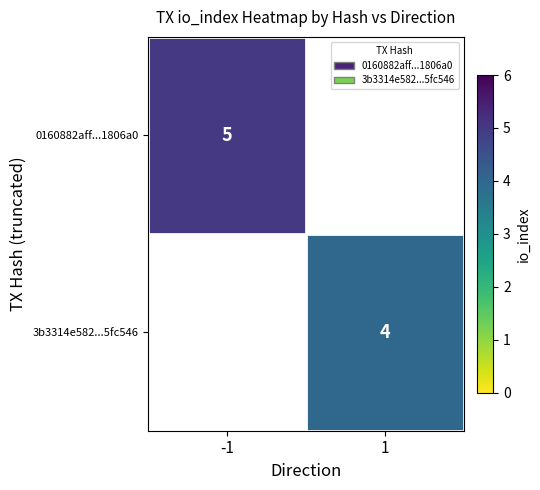

Count the number of categories in the chart.

2